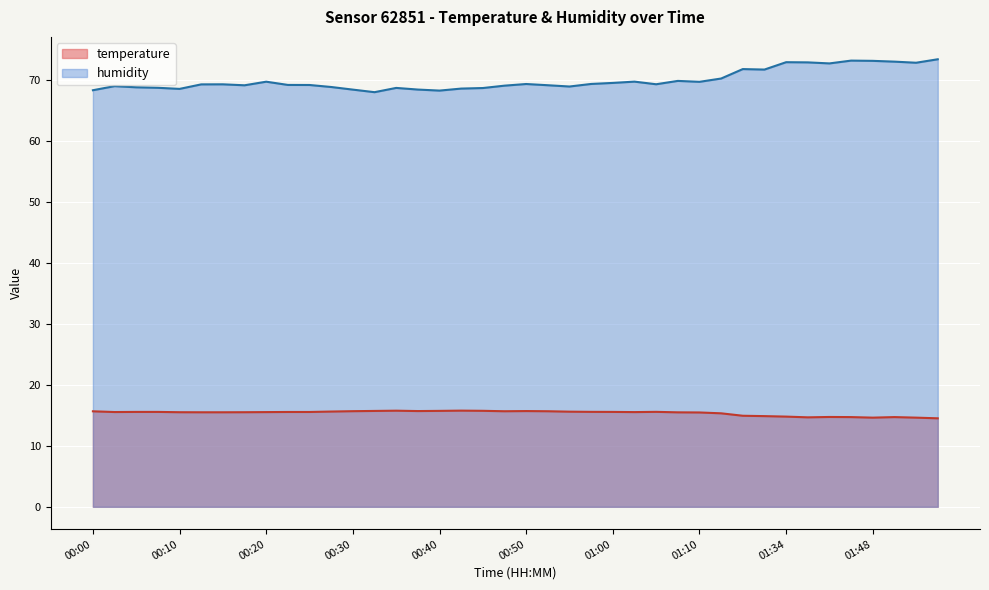

Which has a higher value, 00:52 or 00:23?

00:52